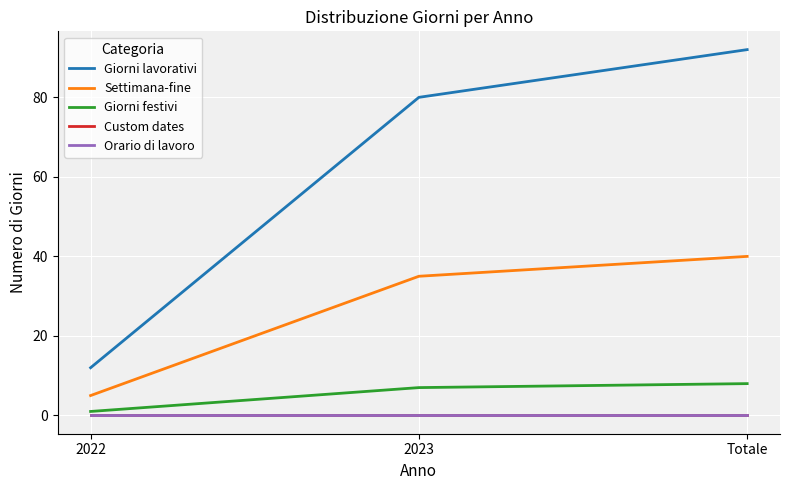

How many lines are shown in the chart?

5